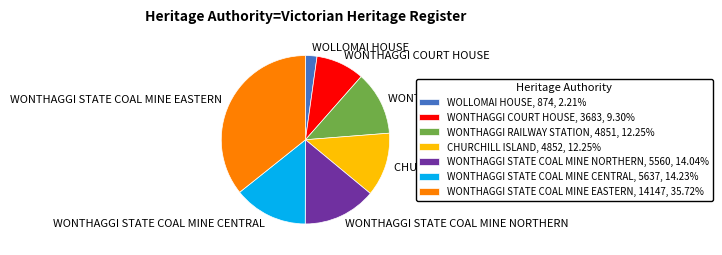

Is the sum of CHURCHILL ISLAND, 4852, 12.25% and WONTHAGGI STATE COAL MINE EASTERN, 14147, 35.72% greater than half?

No